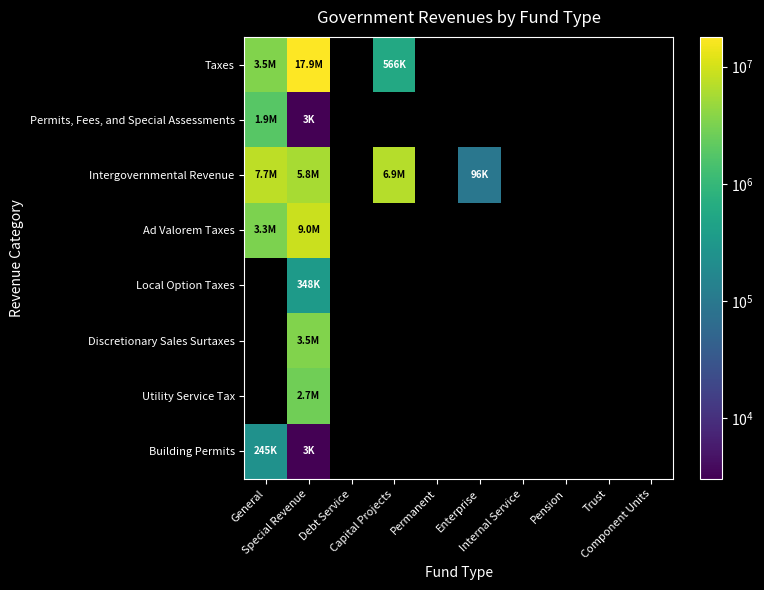

At how many categories does at least one series exceed 15070207?

1